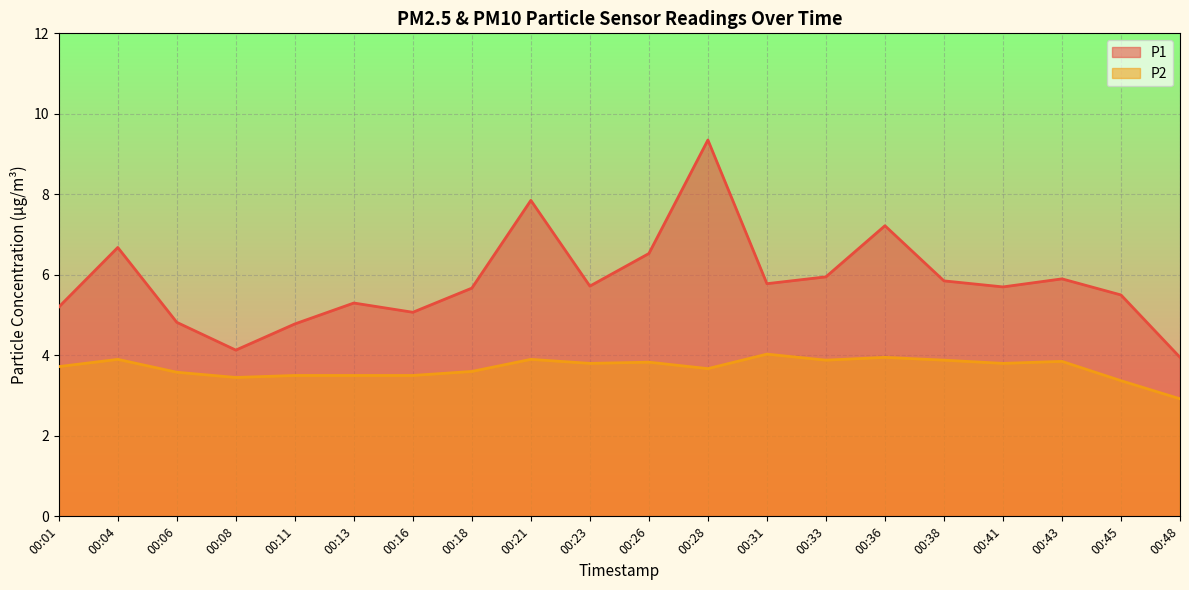

Count the number of data series in this chart.

2